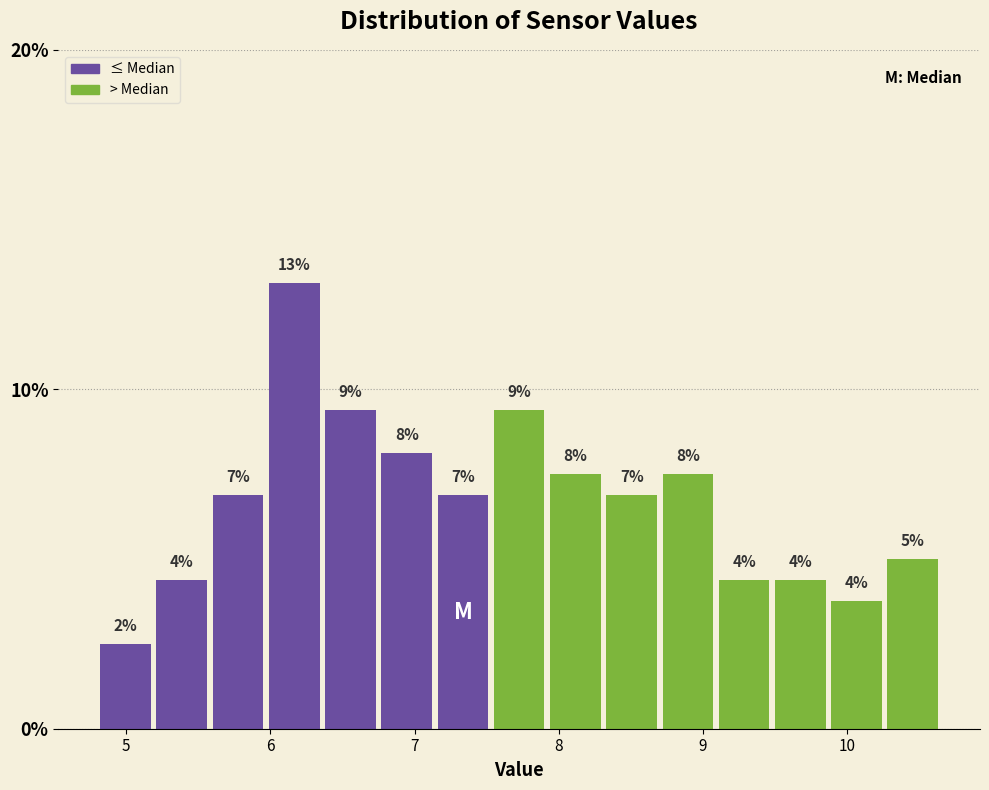

Read against the x-axis, roughly where is the centre of the tallest bar?

6.2